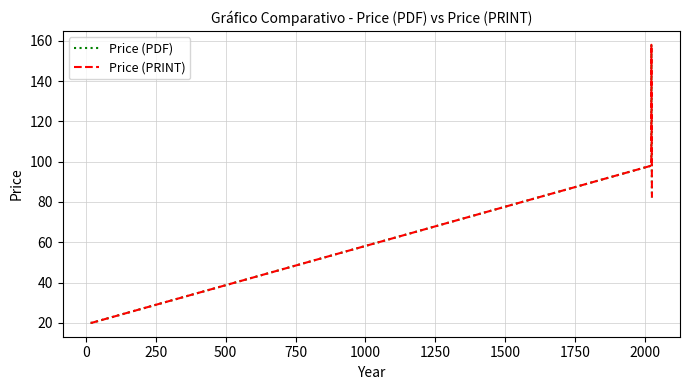

The Price (PRINT) series shows 35.6 at 750. True or false?

False